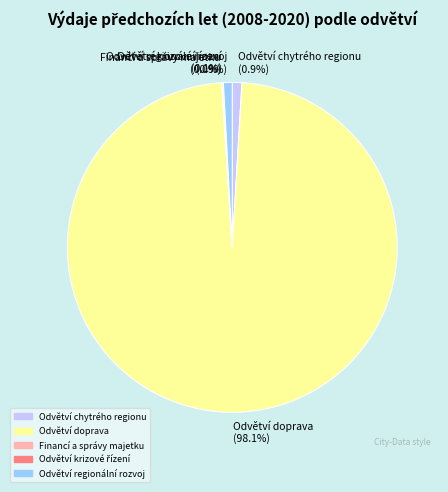

What is the largest slice in the pie chart?

Odvětví doprava (98.1%)